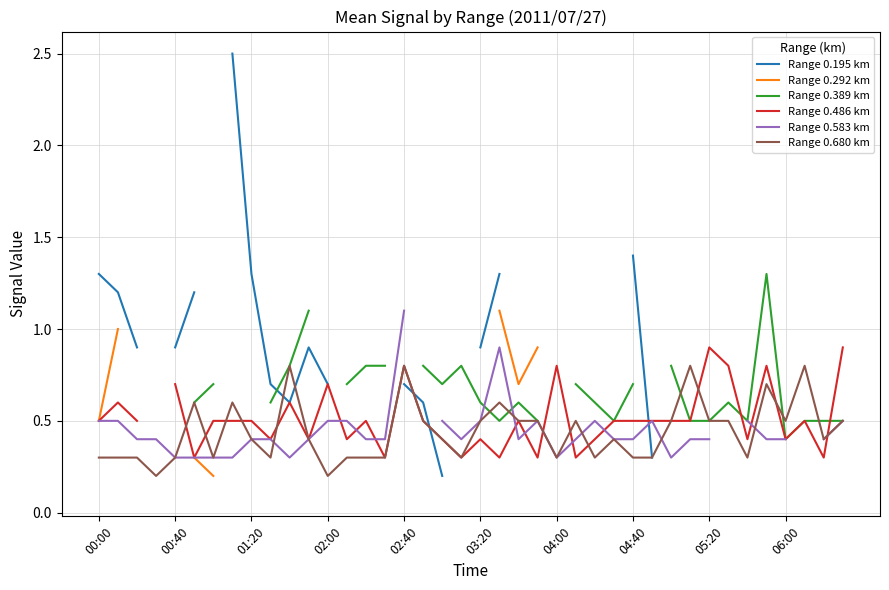

What position from the right is 29?

11